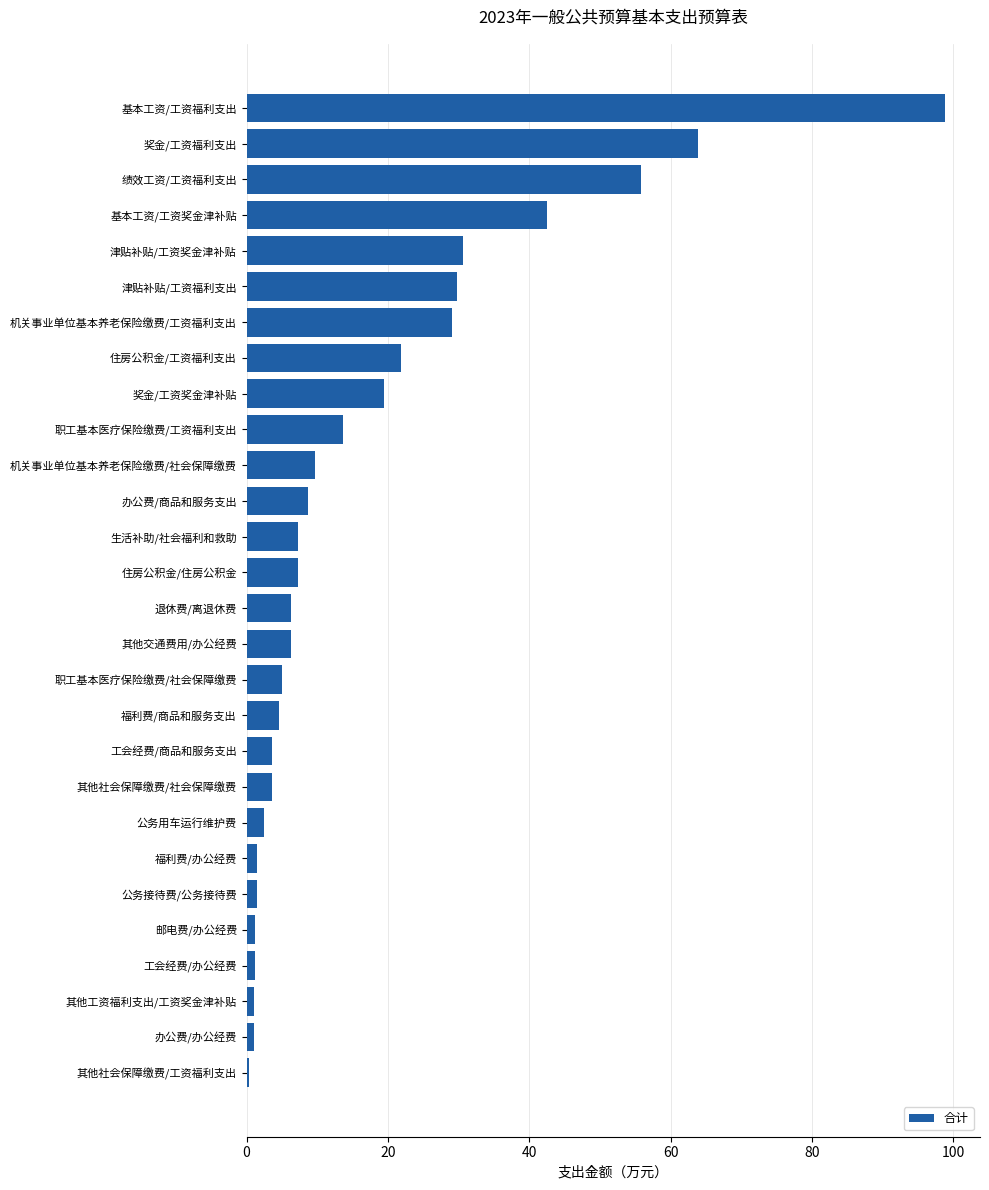

What is the change in value from 住房公积金/工资福利支出 to 基本工资/工资福利支出?

+77.0